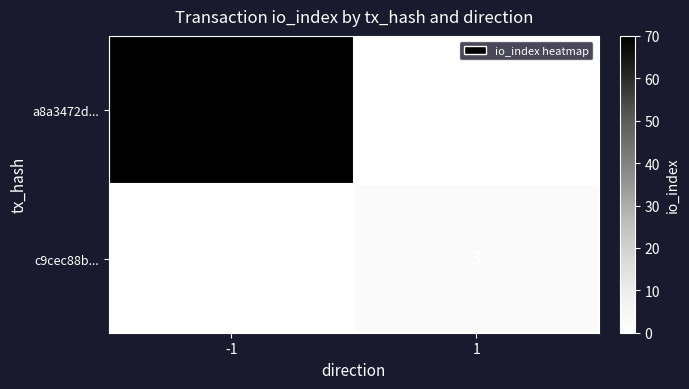

Which series has the largest range (max minus min)?

a8a3472d...